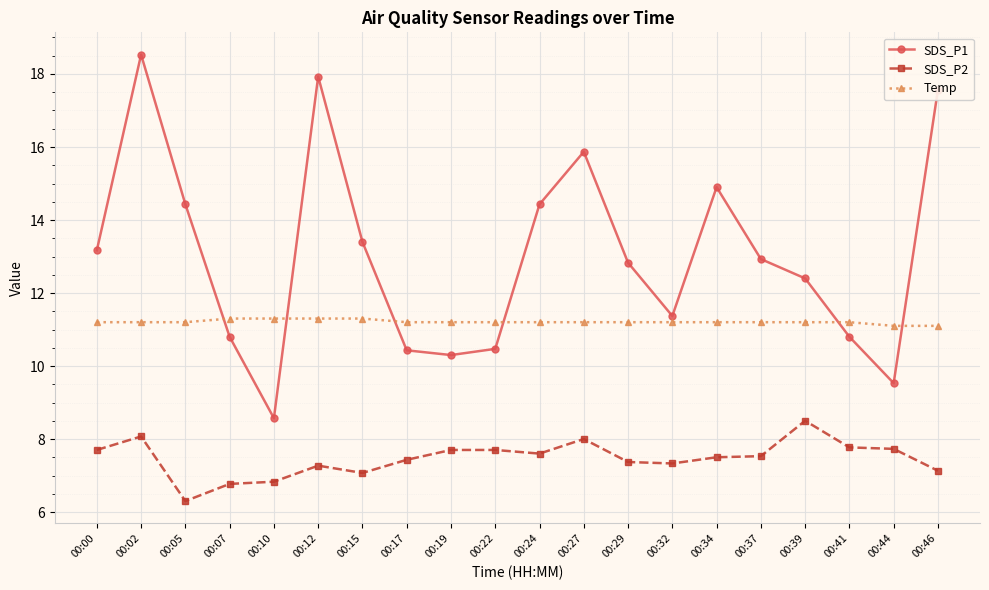

What is the value of the Temp point at the 8th from the left?

11.2